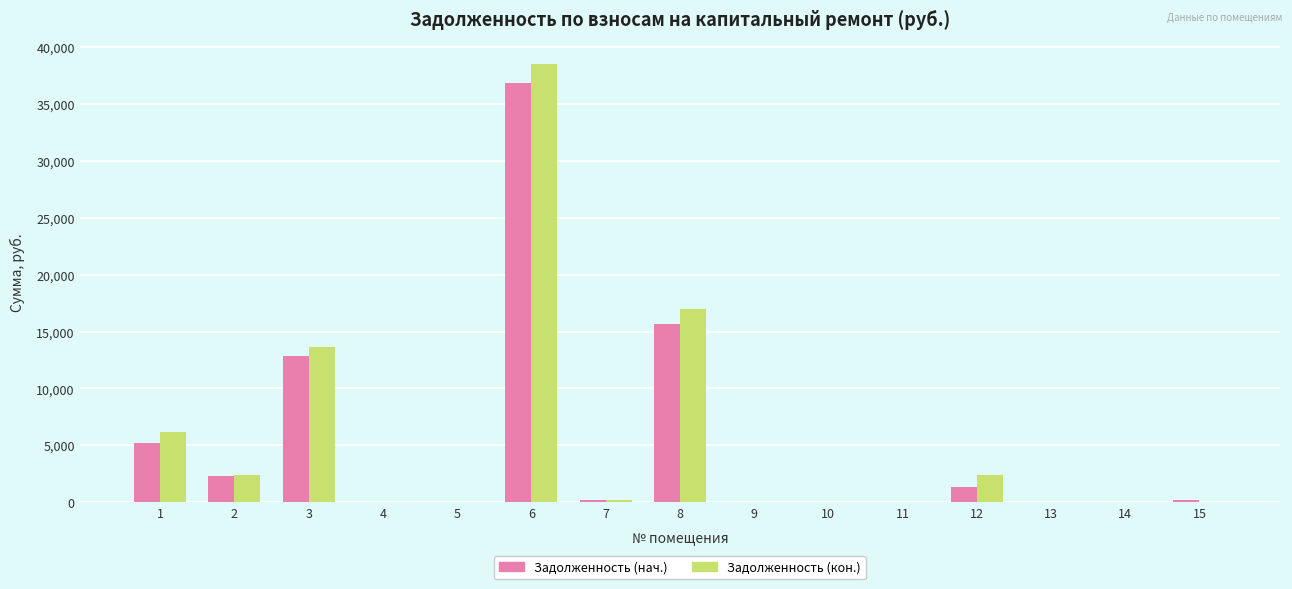

Which series changed the most between 6 and 10?

Задолженность (кон.)